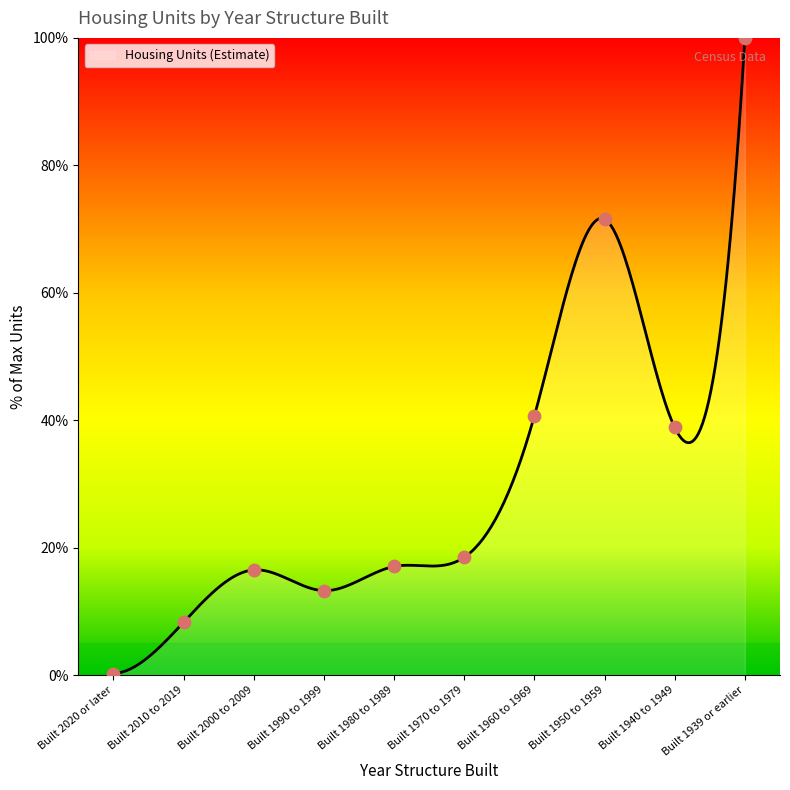

Approximately how many times larger is the value at Built 1939 or earlier compared to Built 1950 to 1959?

1.4